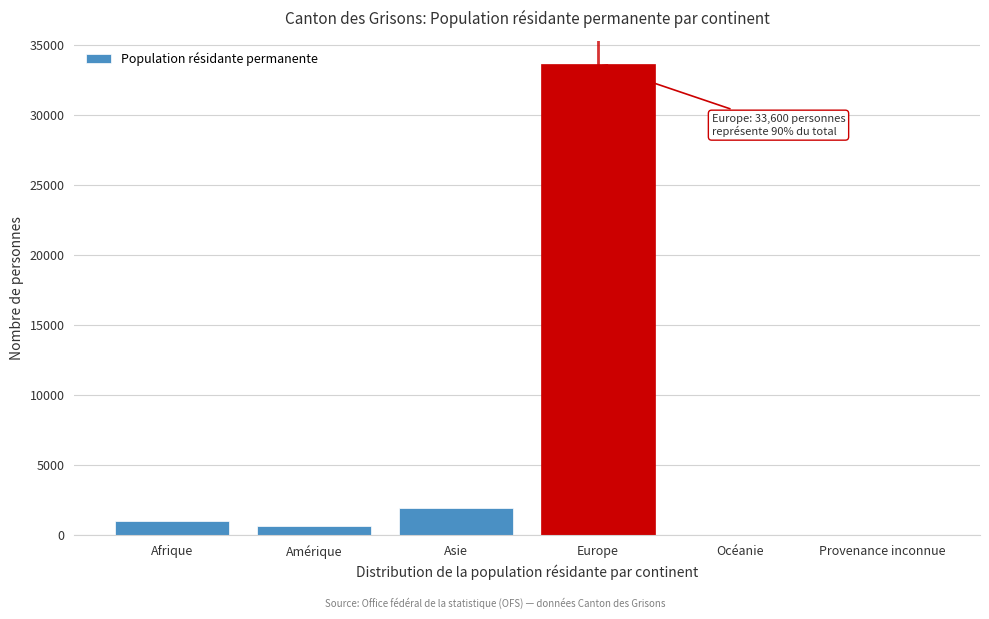

What value does the data have at Afrique?

987